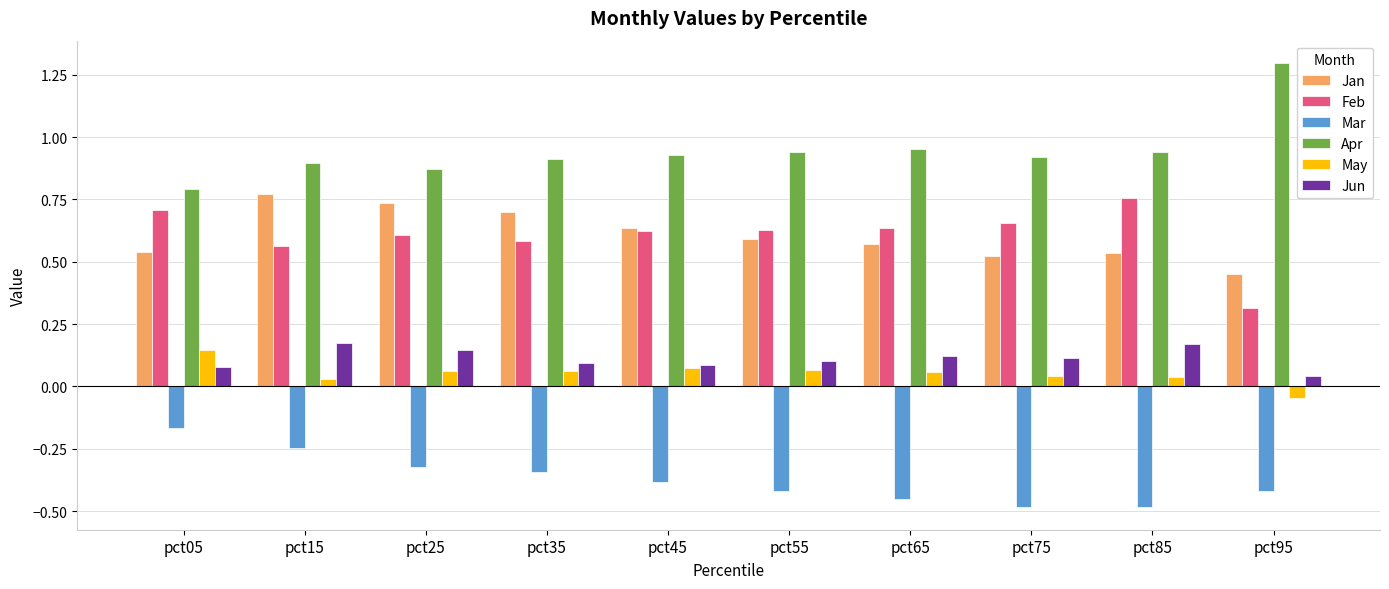

What is the sum of the Apr values at pct55 and pct75?

1.9